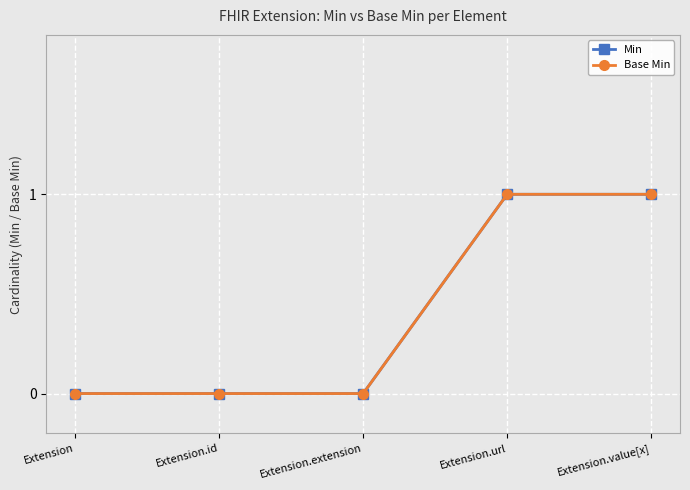

True or false: Min and Base Min cross at least once.

False